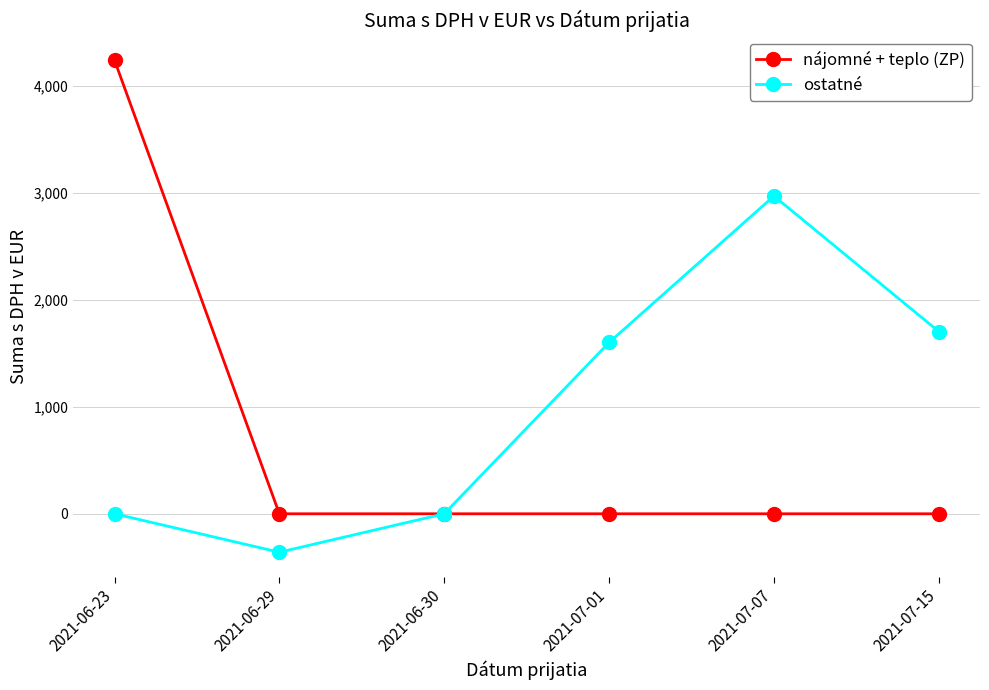

What is the average value of the ostatné series?

985.3